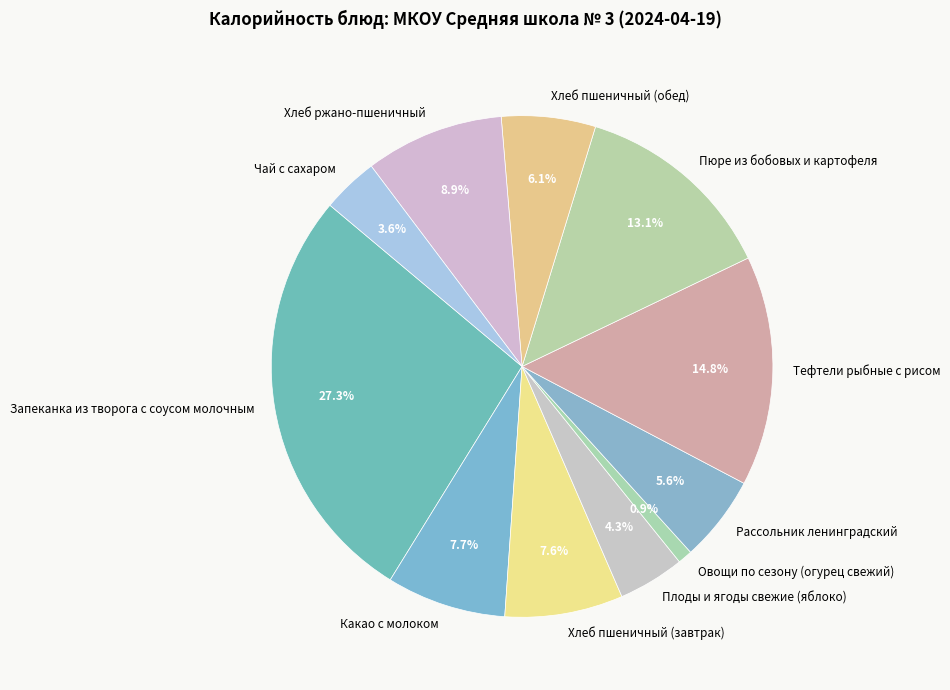

Which category has the biggest portion of the pie?

Запеканка из творога с соусом молочным